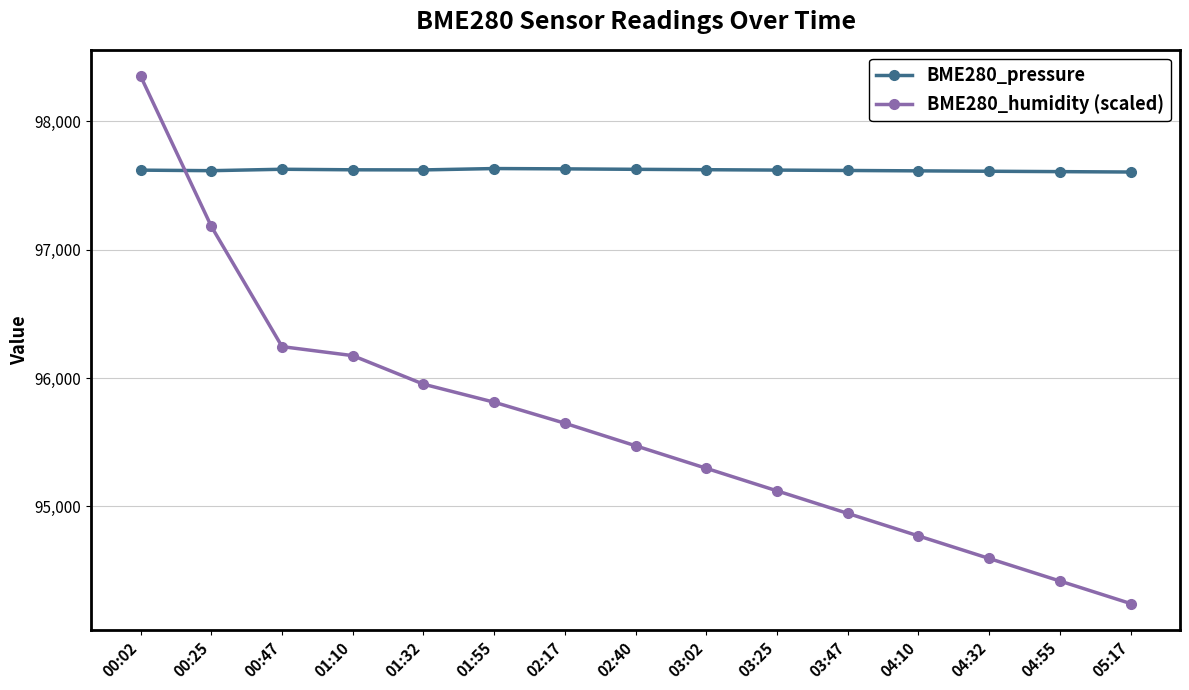

True or false: BME280_humidity (scaled) has more than 2 interior local peaks.

False